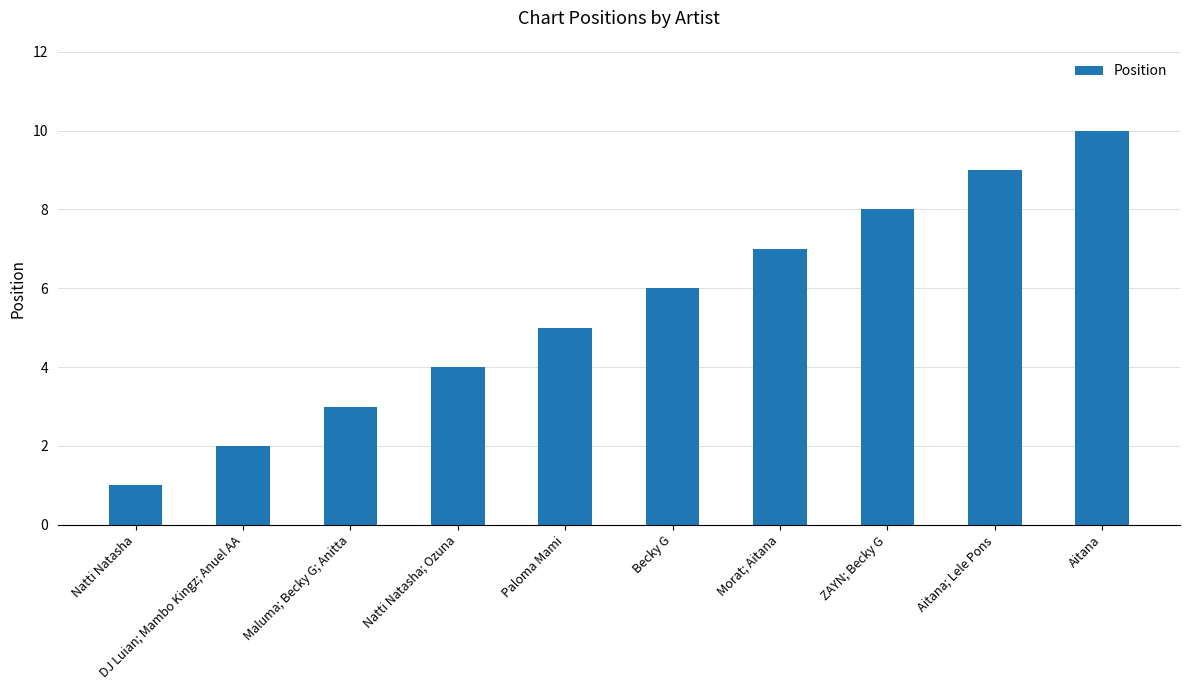

What is the sum of all values?

55